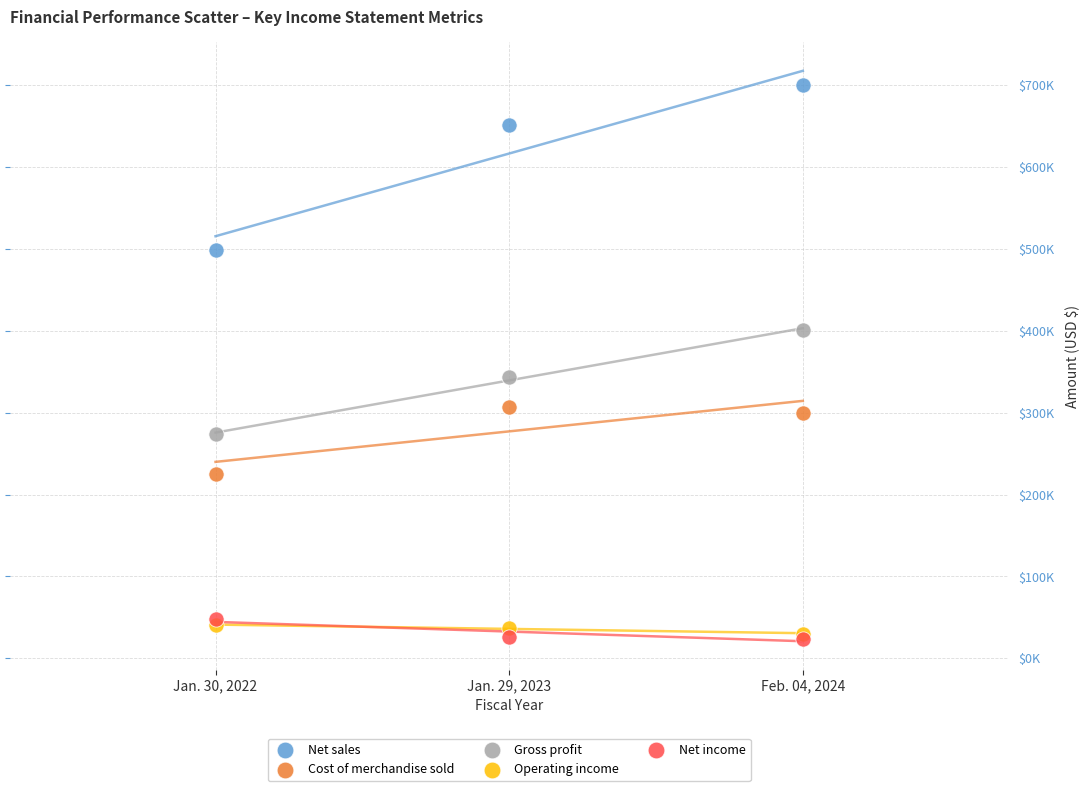

Which series contains the lowest Y value?

Net income